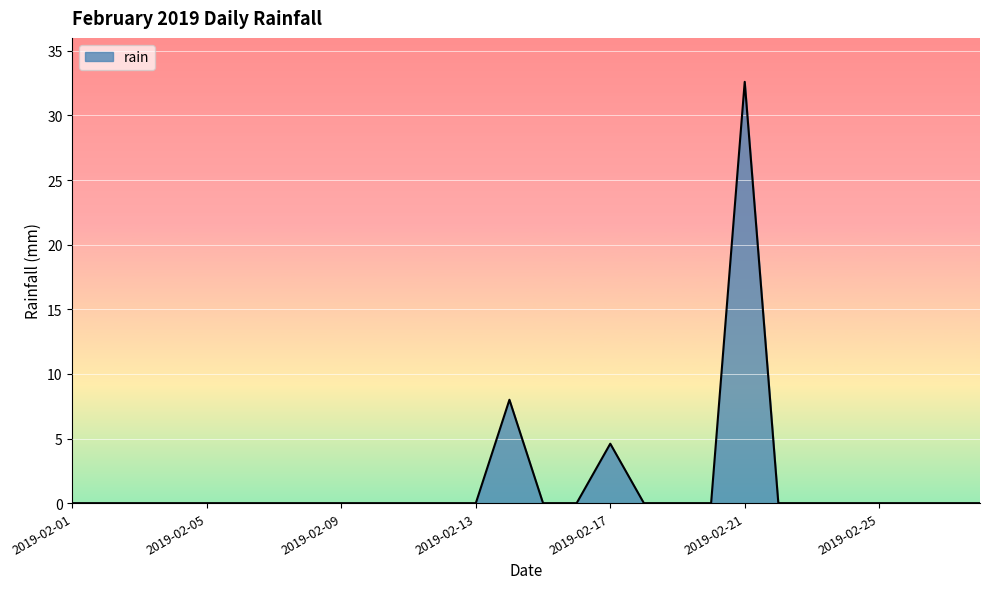

True or false: there are more than 0 points higher than both neighbors.

True